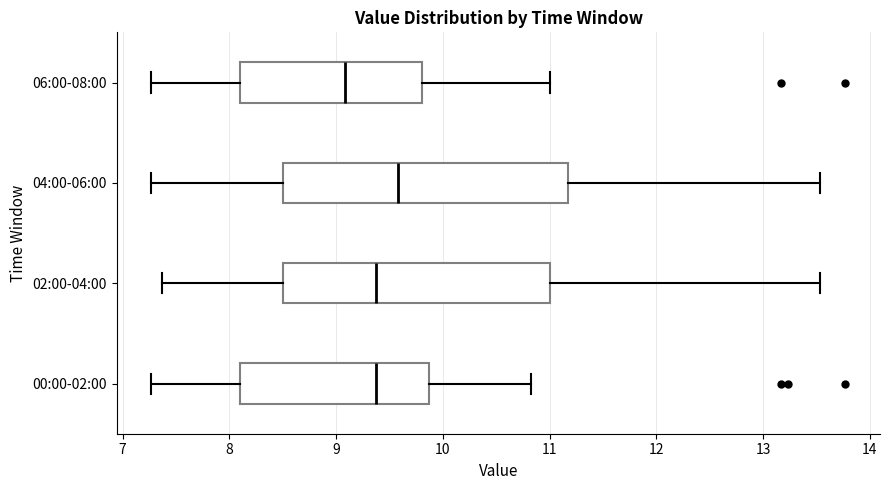

Where does the left whisker of the box for 02:00-04:00 end on the x-axis? The values are not printed on the chart, so give them approximately, as read against the axis.

7.4